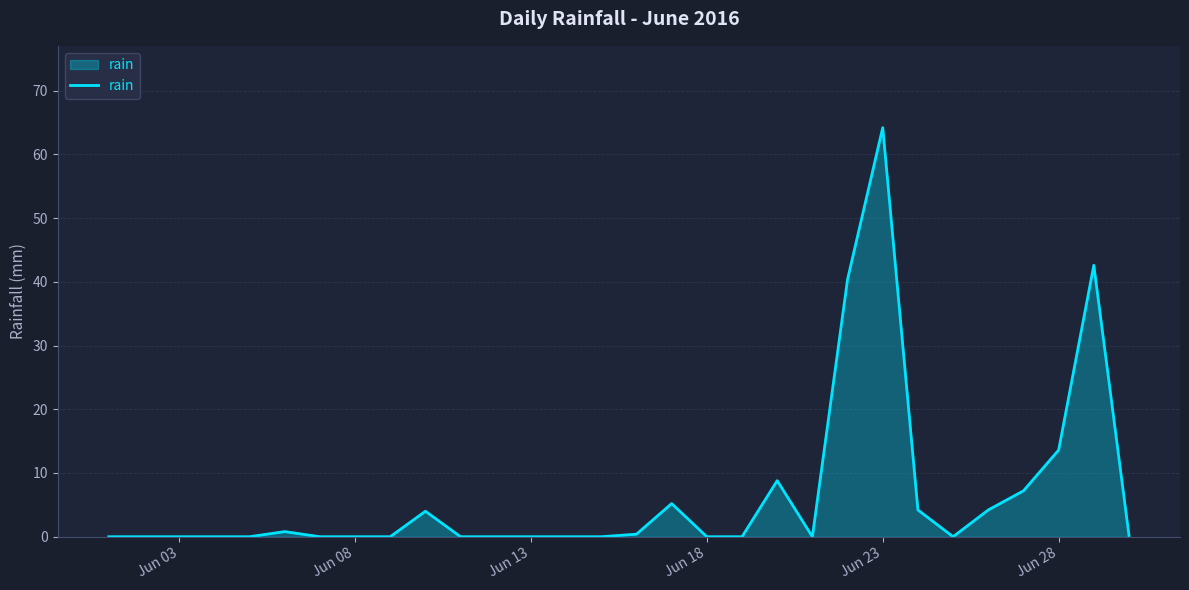

What is the maximum value shown in the chart?

64.2